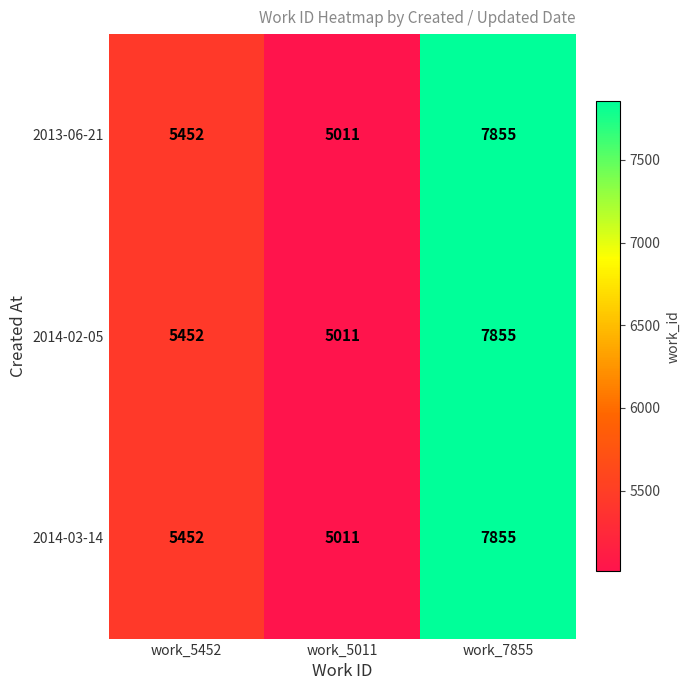

Count the number of categories in the chart.

3